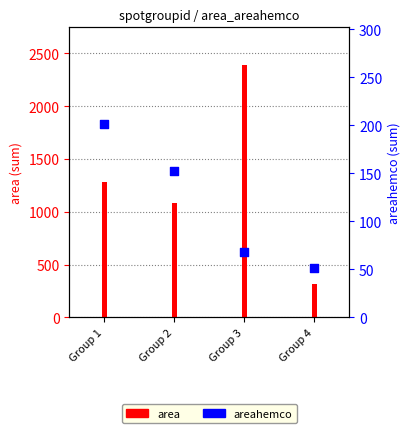

At which category is the sum across all series the highest?

Group 3